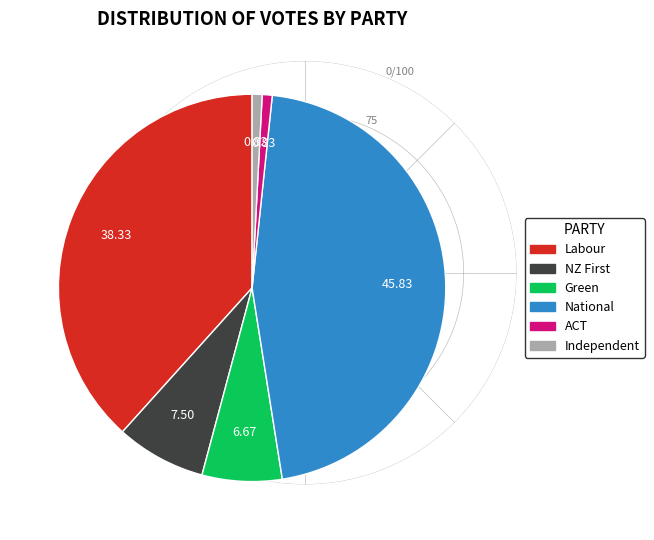

How many segments does this pie chart have?

6